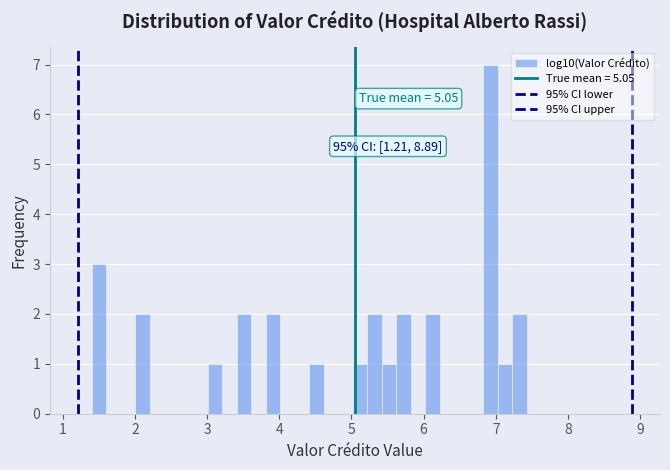

Around what value on the x-axis is the tallest bar? Give the approximate position of its centre, as read against the axis.

6.9